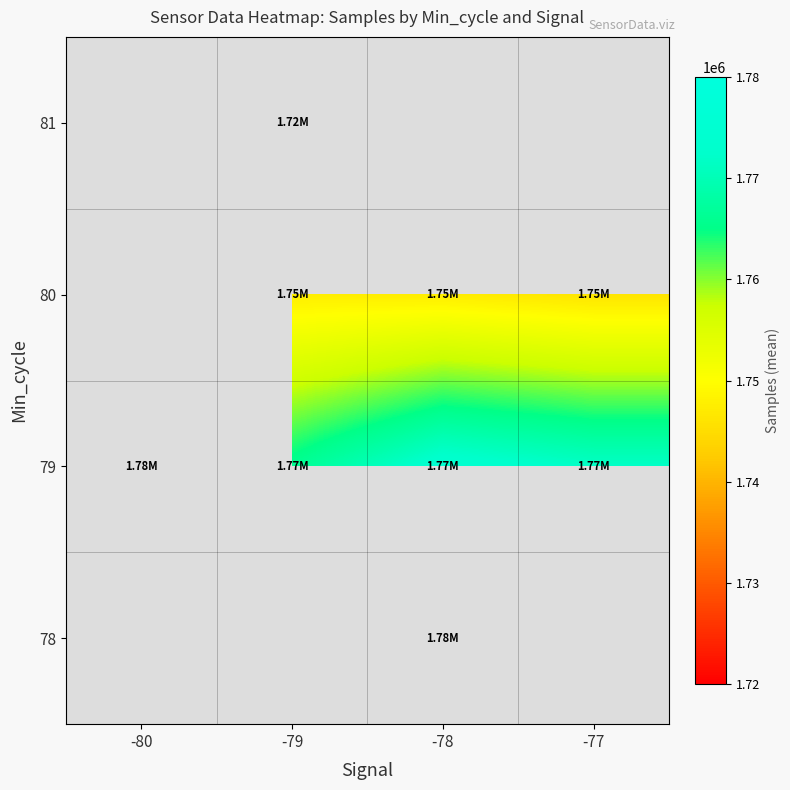

How many data points does each series have?

4